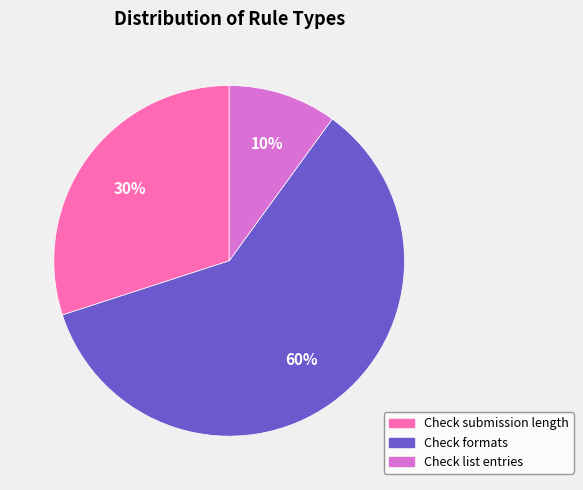

Approximately how many times larger is the value at Check formats compared to Check submission length?

2.0